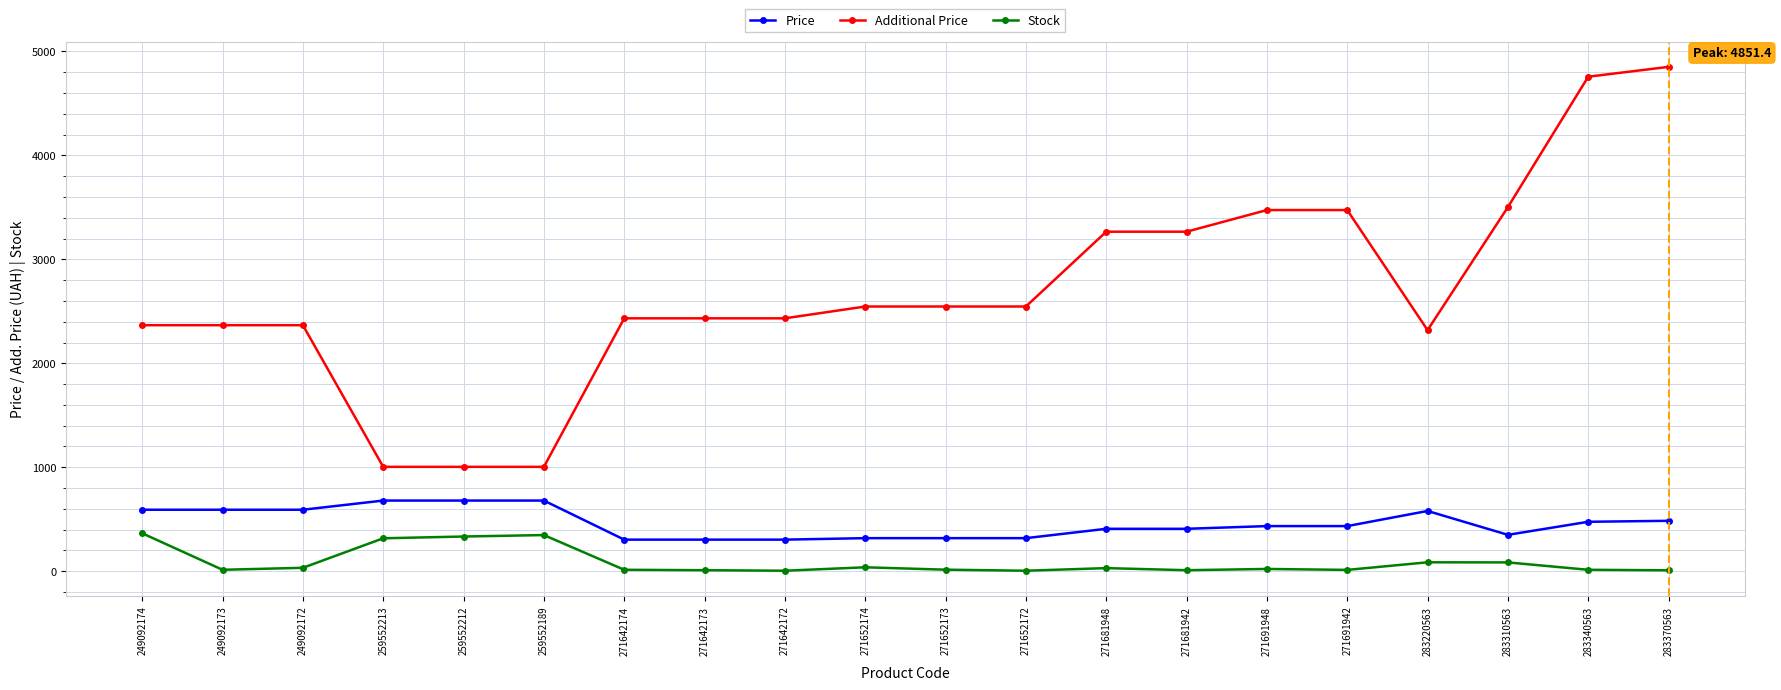

What is the sum of the Price values at 259552213 and 271681948?

1088.1